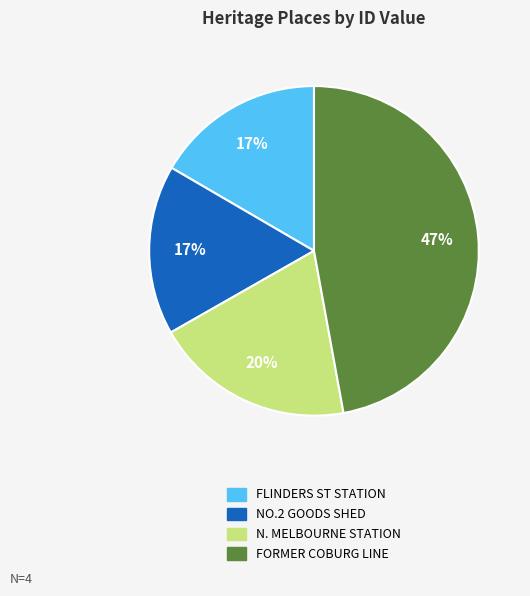

Combined, do N. MELBOURNE STATION and NO.2 GOODS SHED account for over 50%?

No